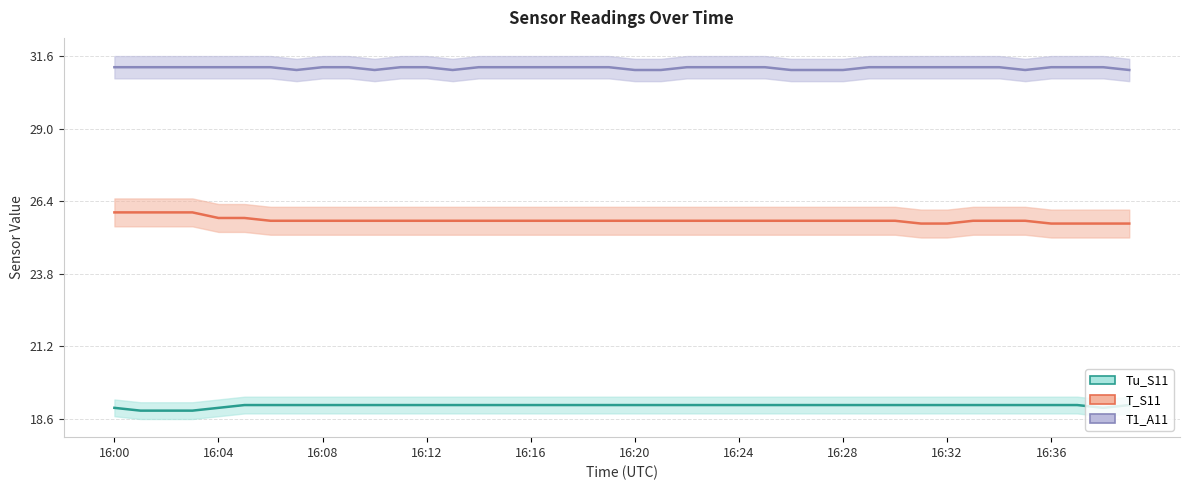

True or false: T_S11 has a value of 6.3 at 26.

False